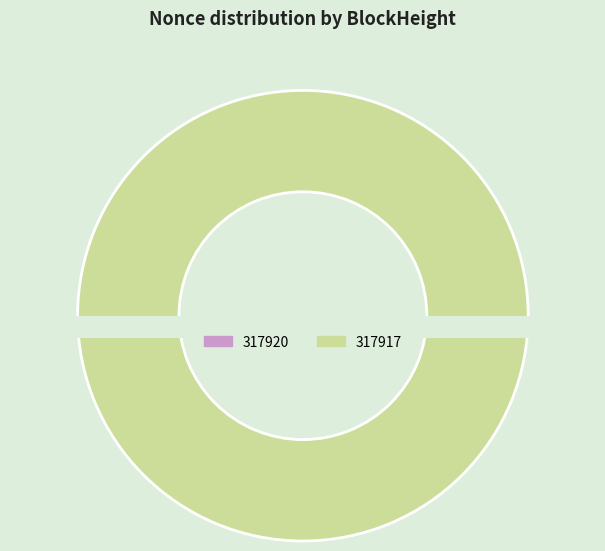

To the nearest percent, what is the difference between the 317917 and 317920 slice percentages?

100%